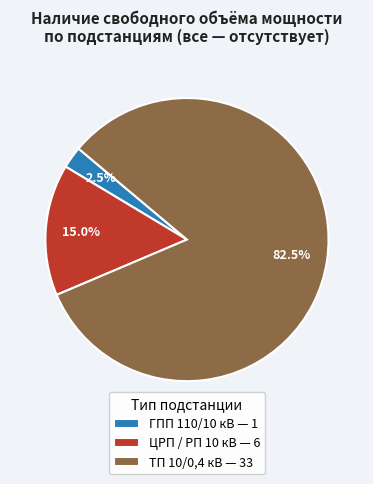

Between ГПП 110/10 кВ — 1 and ЦРП / РП 10 кВ — 6, which is larger?

ЦРП / РП 10 кВ — 6